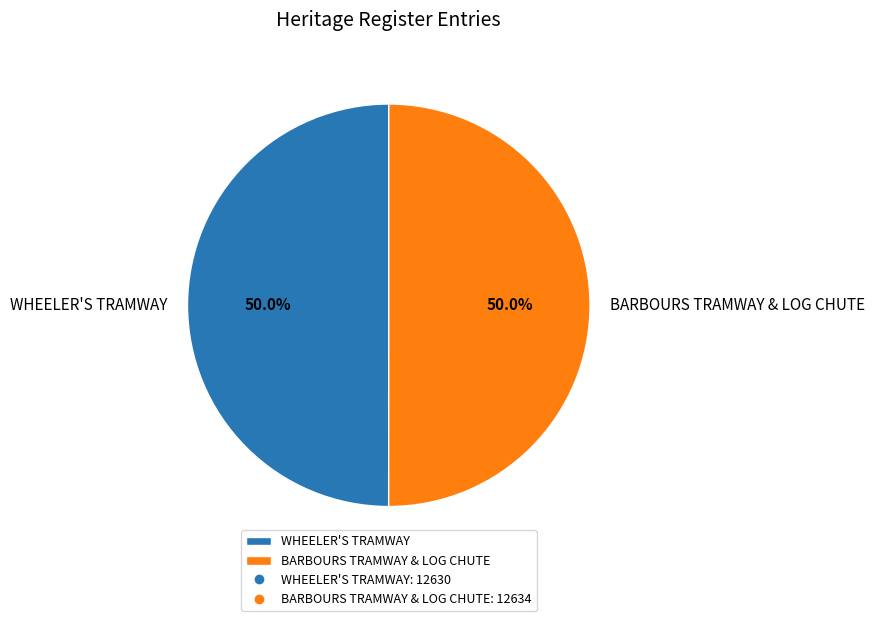

How many slices are in this pie chart?

2